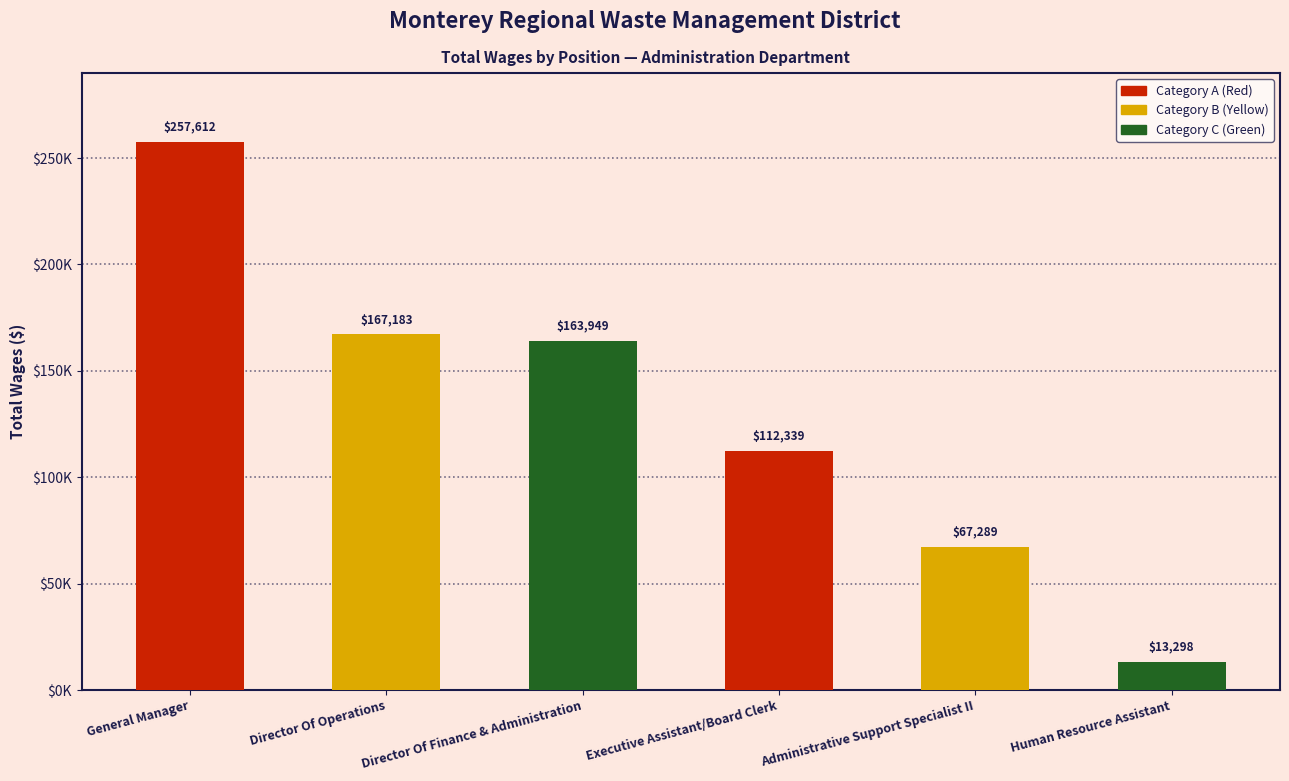

Reading left to right, list all the values displayed in this chart.

General Manager=257612	Director Of Operations=167183	Director Of Finance & Administration=163949	Executive Assistant/Board Clerk=112339	Administrative Support Specialist II=67289	Human Resource Assistant=13298